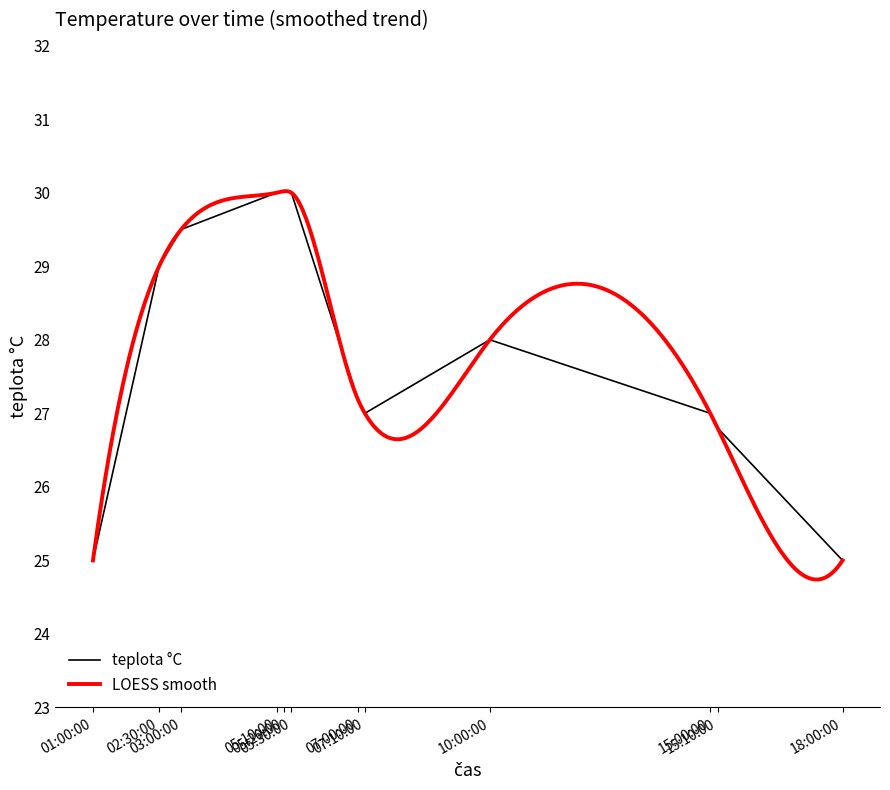

What is the smallest value displayed?

25.0